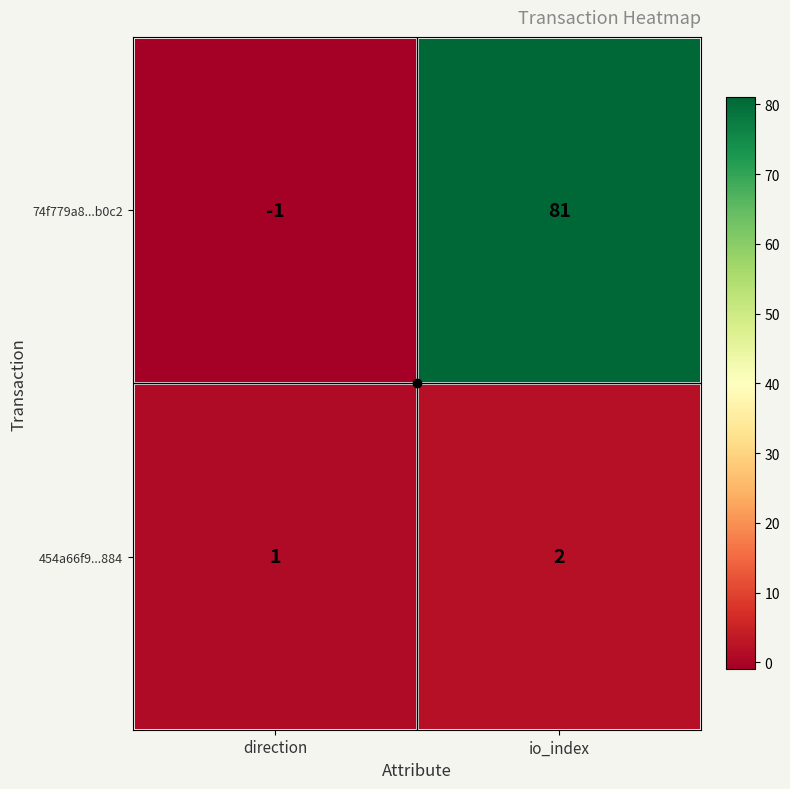

What is the sum of the 454a66f9...884 values at direction and io_index?

3